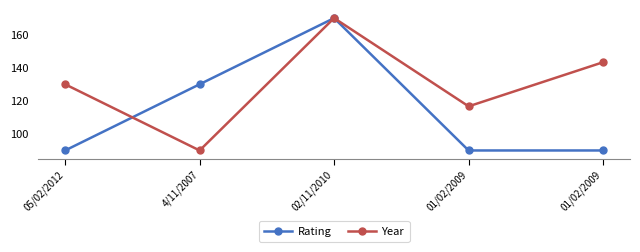

What are all the series names shown in the legend?

Rating, Year